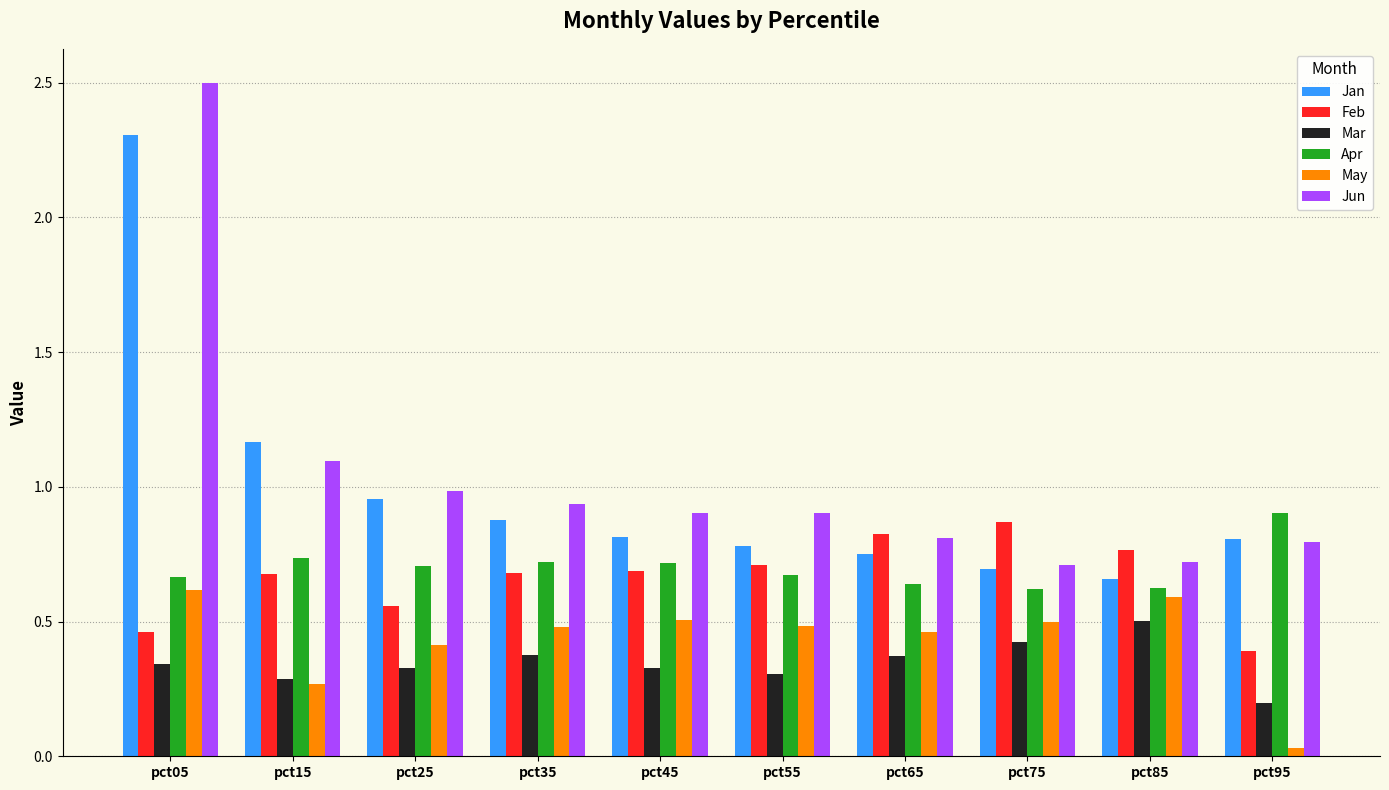

At which label does Mar reach its minimum?

pct95